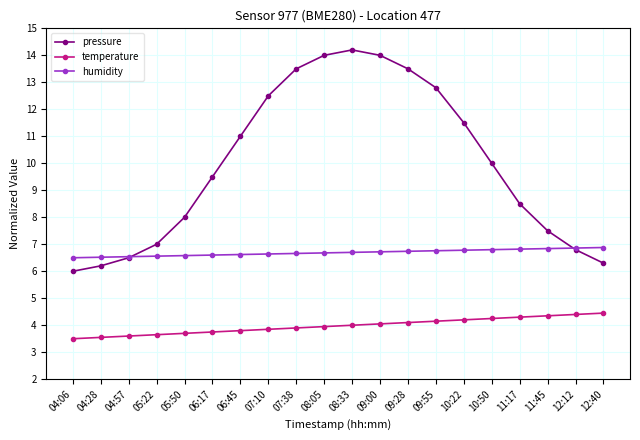

True or false: pressure has a value of 6.0 at 04:06.

True